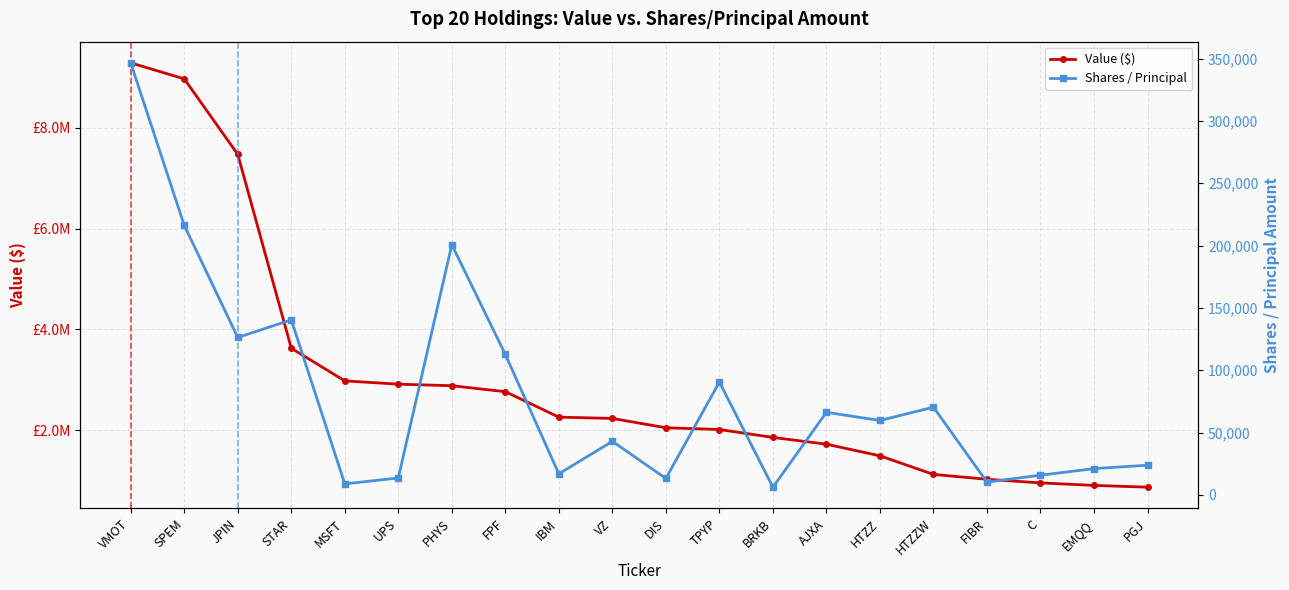

Which label corresponds to the largest value in the chart?

VMOT